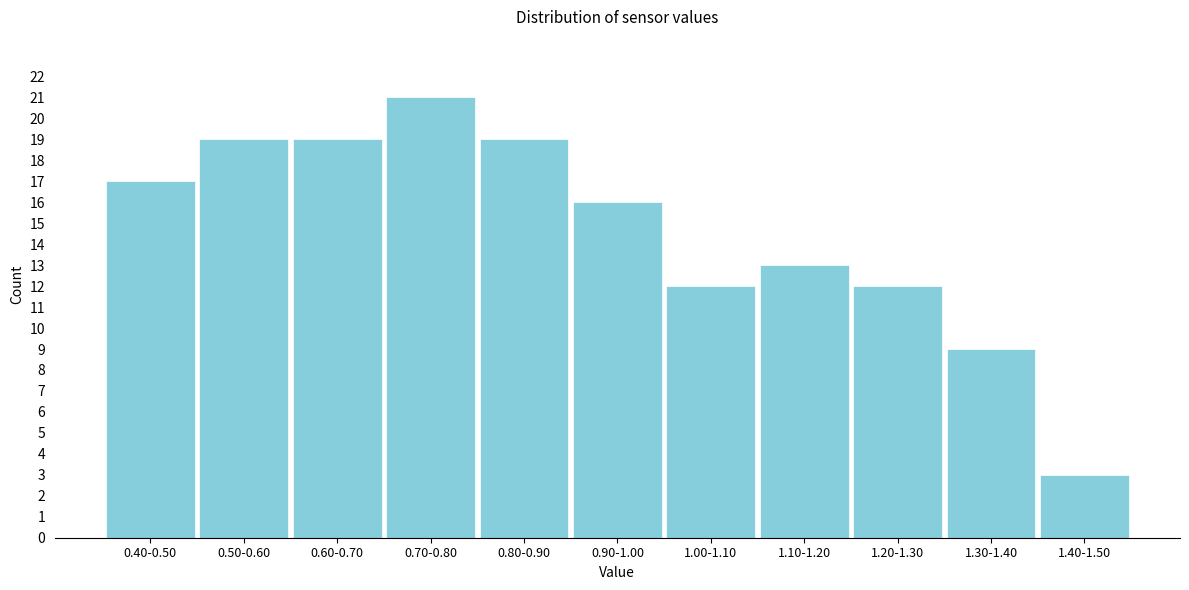

Reading left to right, what are all the values shown in this chart?

0.40-0.50=17	0.50-0.60=19	0.60-0.70=19	0.70-0.80=21	0.80-0.90=19	0.90-1.00=16	1.00-1.10=12	1.10-1.20=13	1.20-1.30=12	1.30-1.40=9	1.40-1.50=3